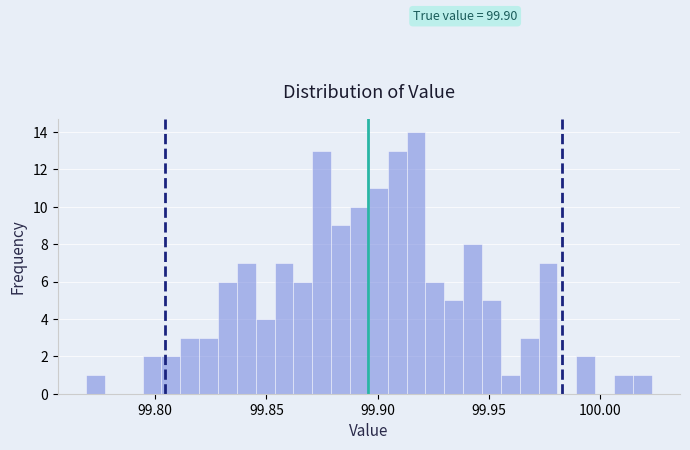

Read against the x-axis, roughly where is the centre of the tallest bar?

99.915